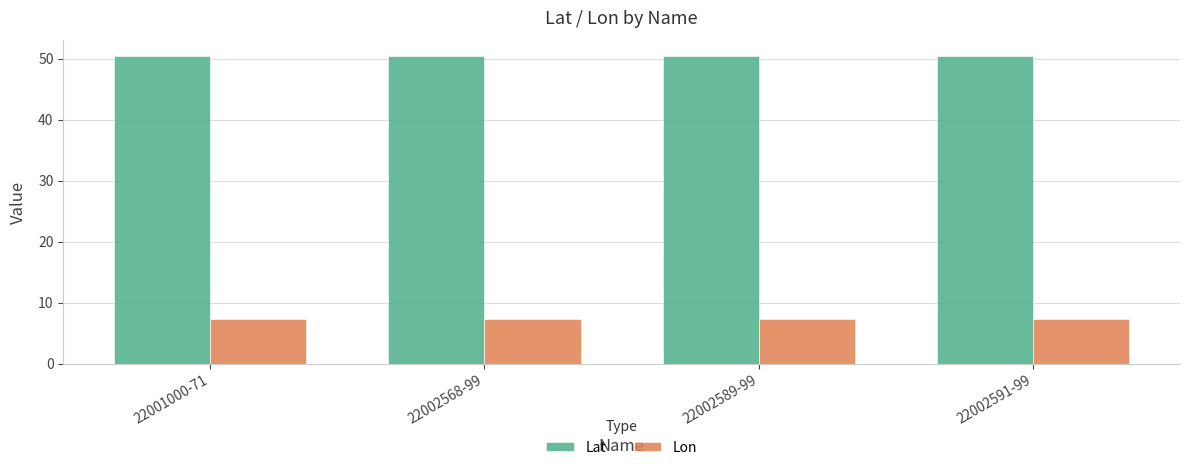

List the series in order of their peak value, highest first.

Lat, Lon